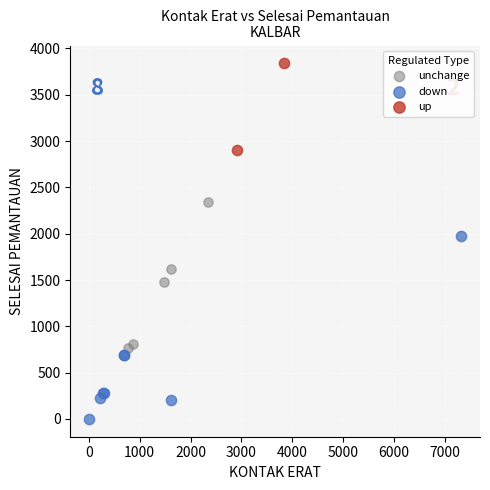

What are all the series names shown in the legend?

unchange, down, up